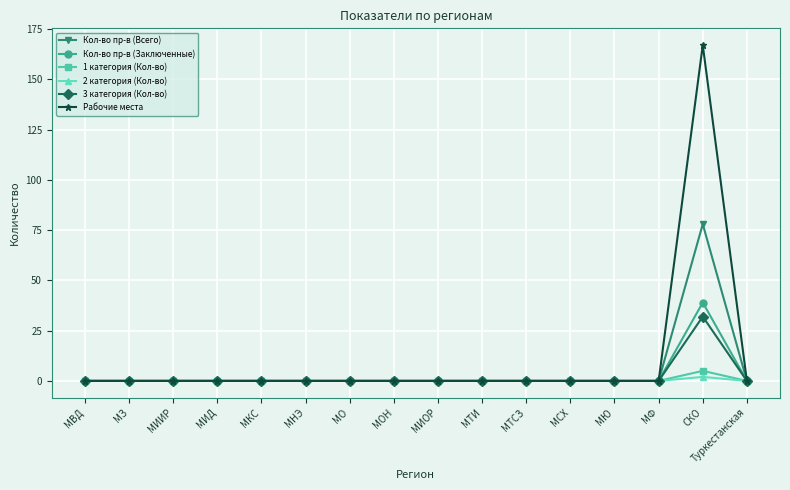

What is the label of the 13th point from the right?

МИД